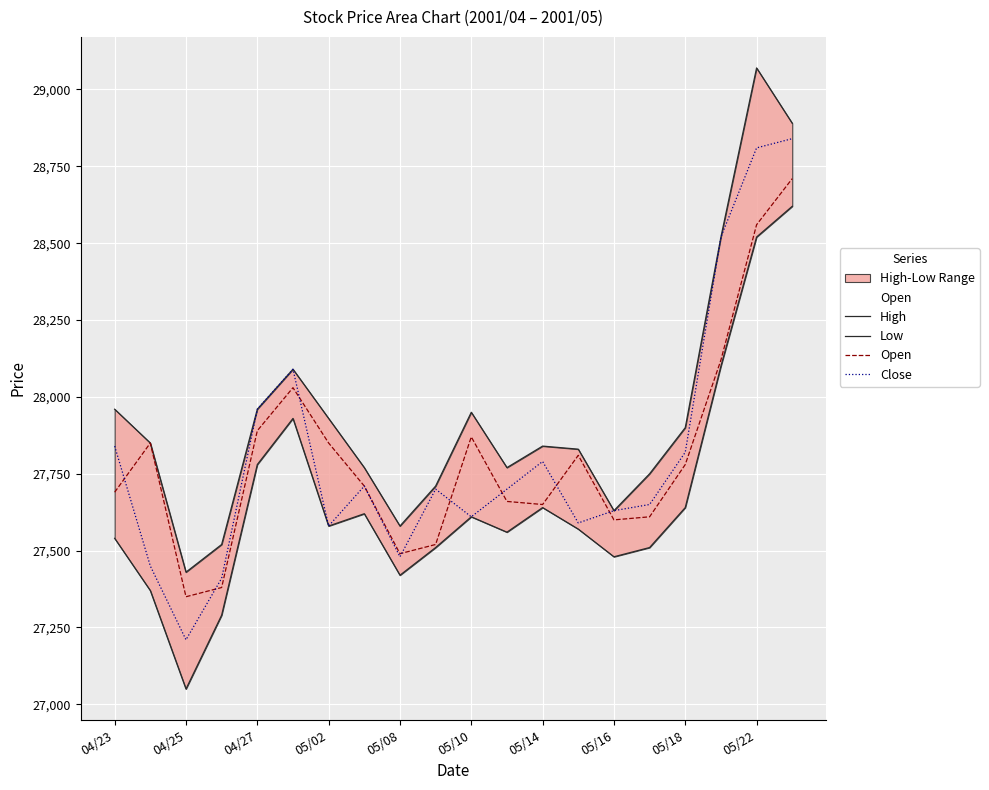

How many data points in Open are above 27780?

9